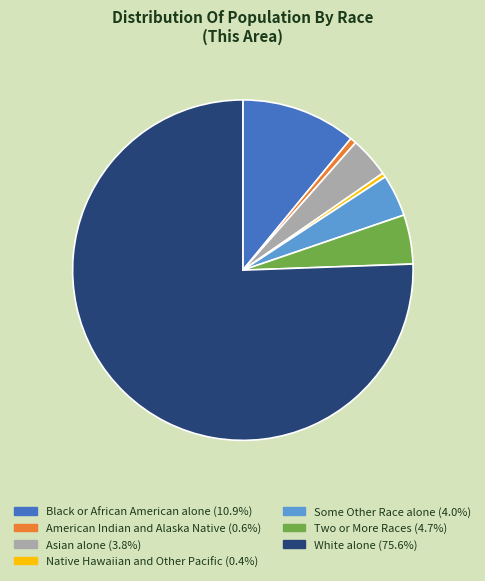

Does White alone account for over 50% of the chart?

Yes